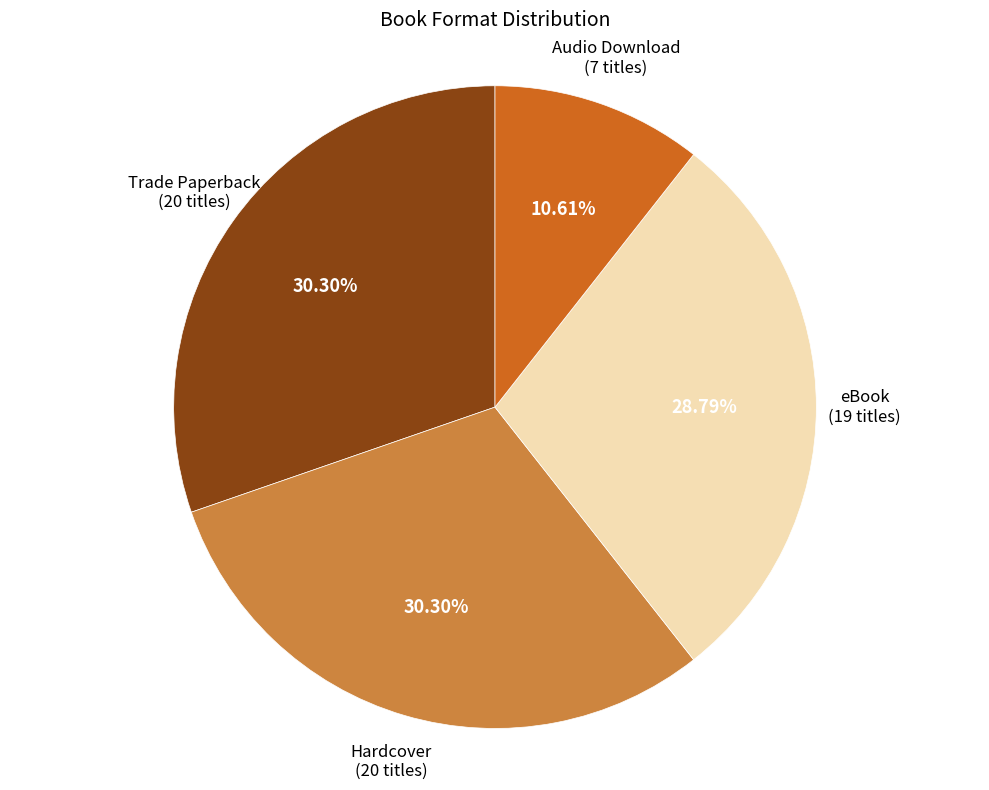

Count the number of slices in the pie.

4